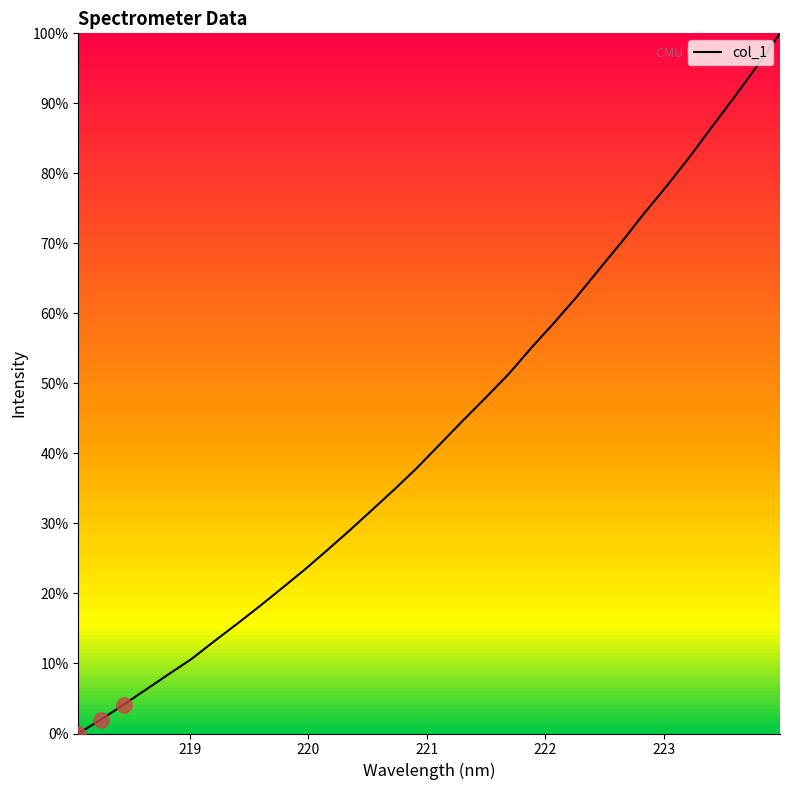

What is the greatest value displayed?

100.0